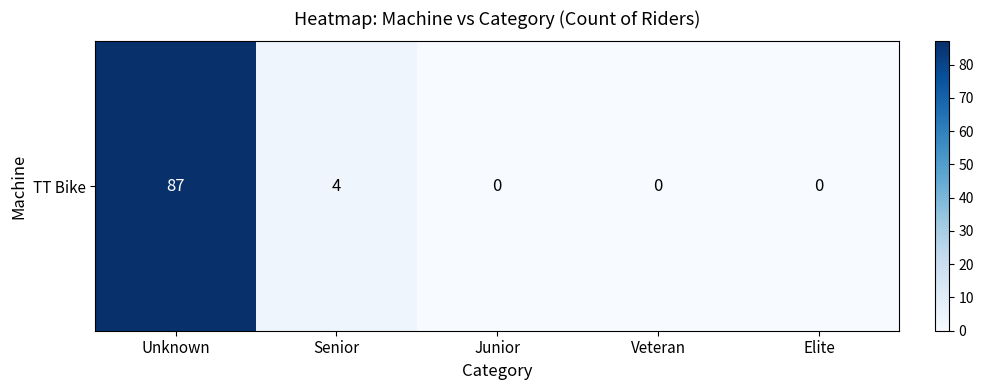

Reading right to left, extract all data points from this chart.

0	0	0	4	87